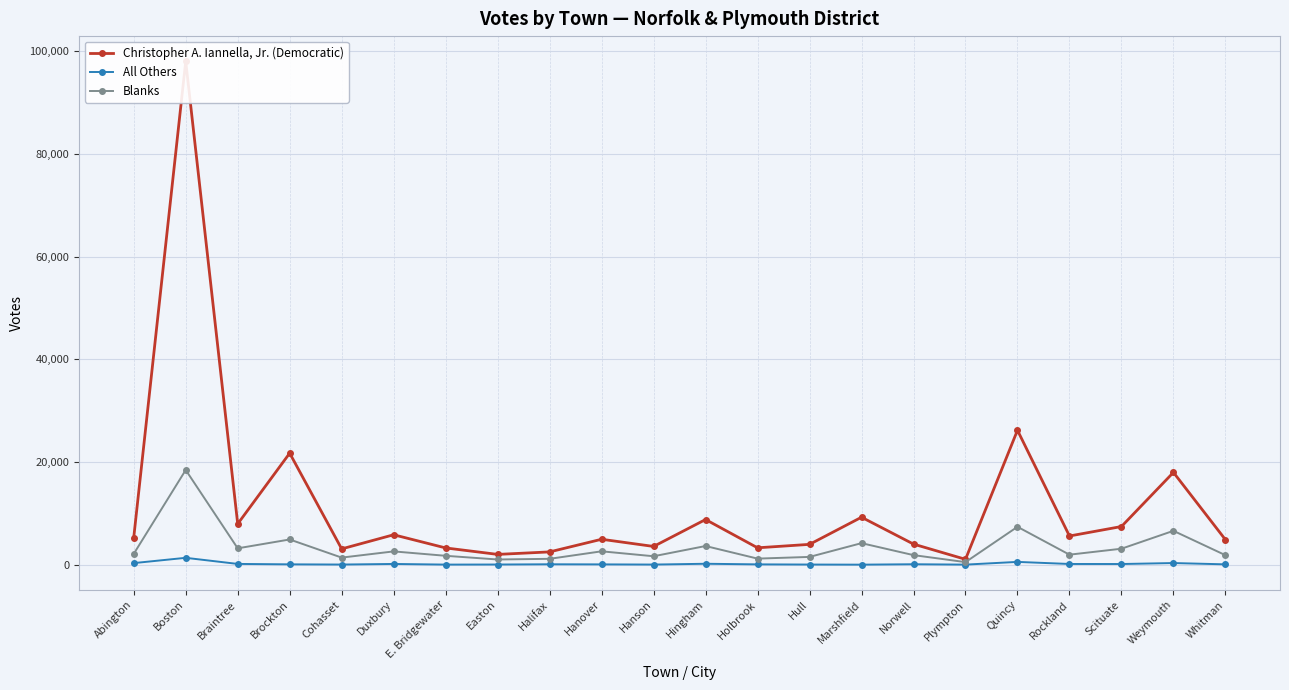

True or false: Christopher A. Iannella, Jr. (Democratic) and All Others intersect in this chart.

False